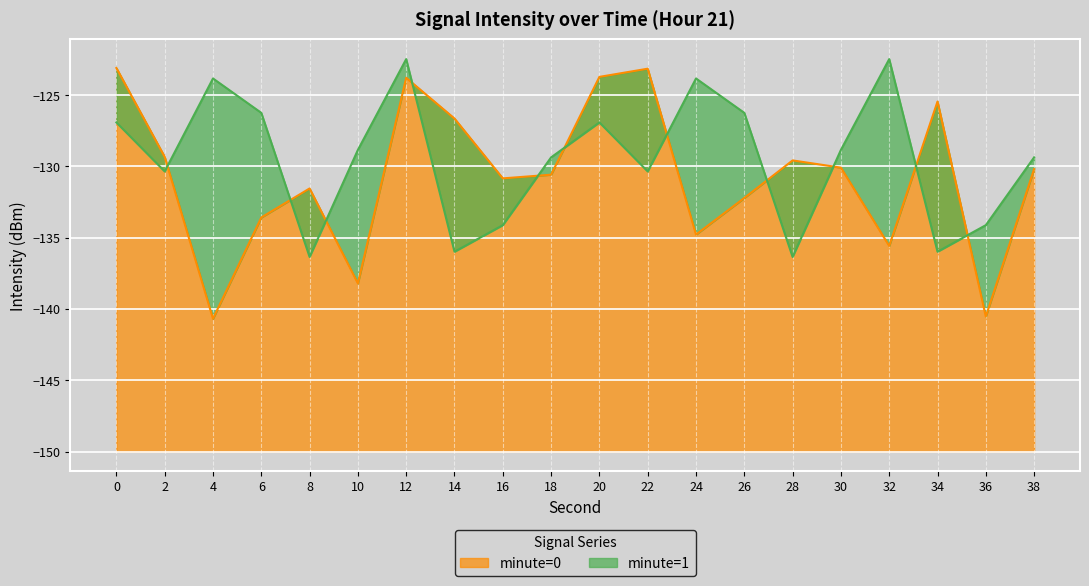

Reading left to right, transcribe all the data shown in this chart.

minute=0 line: 0=-123.1	2=-129.3	4=-140.7	6=-133.6	8=-131.5	10=-138.2	12=-123.8	14=-126.6	16=-130.8	18=-130.6	20=-123.7	22=-123.1	24=-134.8	26=-132.2	28=-129.6	30=-130.1	32=-135.6	34=-125.4	36=-140.5	38=-130.2
minute=1 line: 0=-126.9	2=-130.3	4=-123.8	6=-126.2	8=-136.3	10=-128.8	12=-122.5	14=-136.0	16=-134.1	18=-129.4	20=-126.9	22=-130.3	24=-123.8	26=-126.2	28=-136.3	30=-128.8	32=-122.5	34=-136.0	36=-134.1	38=-129.4